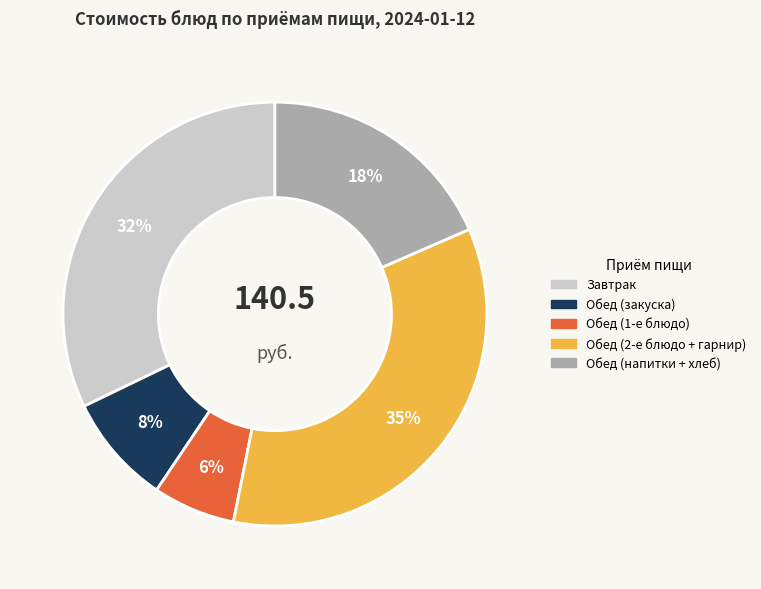

Rank the categories by value from lowest to highest.

Обед (1-е блюдо), Обед (закуска), Обед (напитки + хлеб), Завтрак, Обед (2-е блюдо + гарнир)